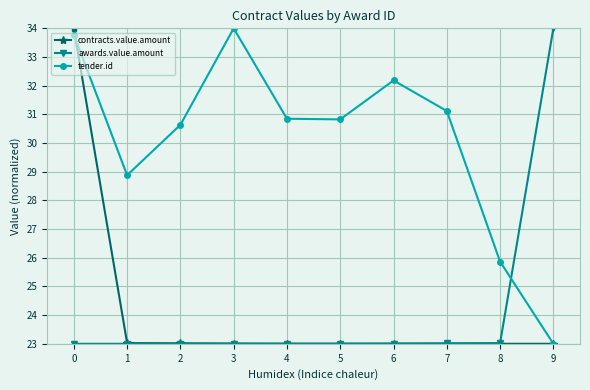

What value does the awards.value.amount series have at 3?

23.0